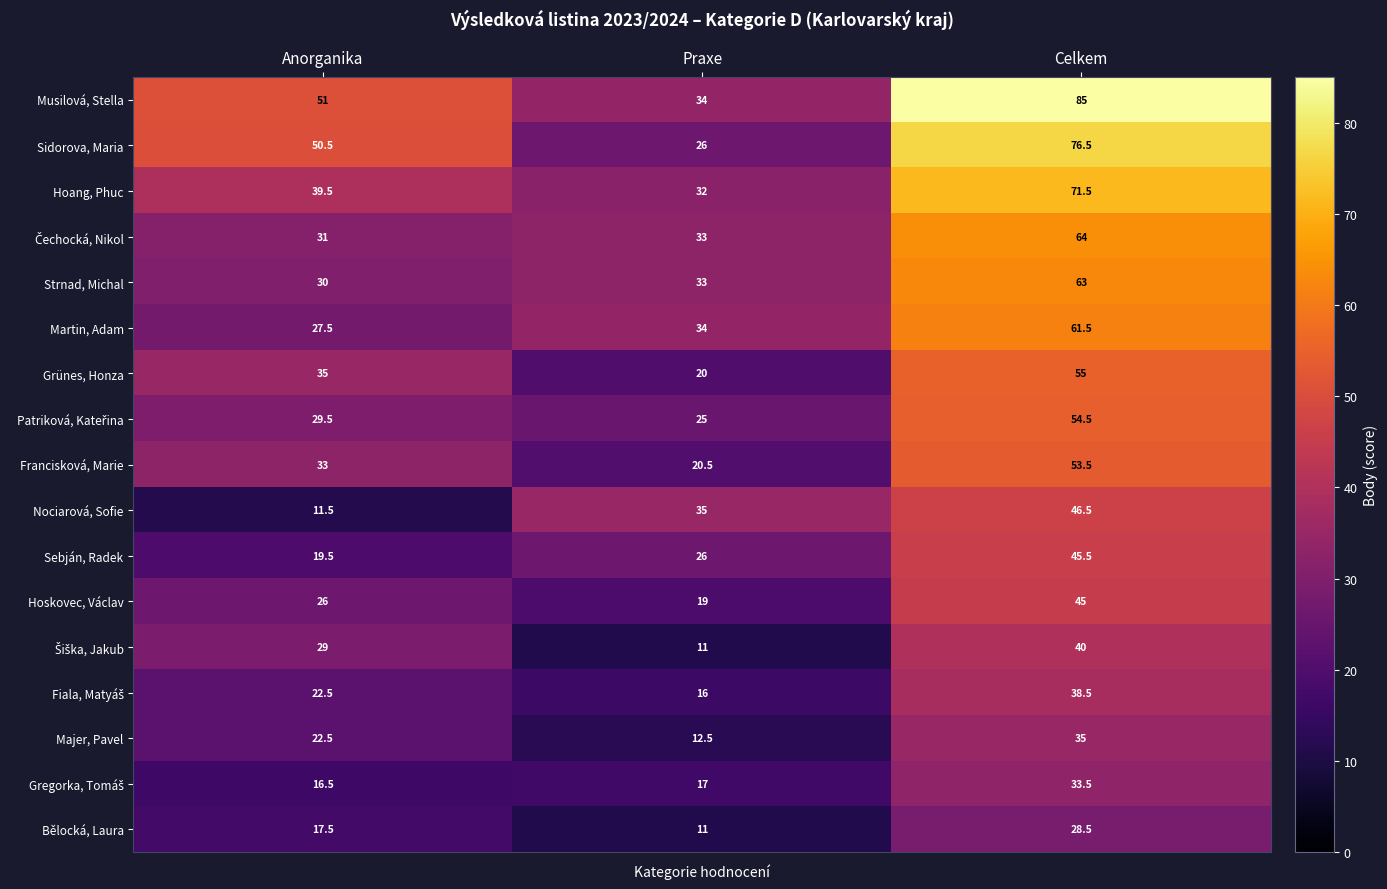

What is the spread (max minus min) of values at Praxe?

24.0